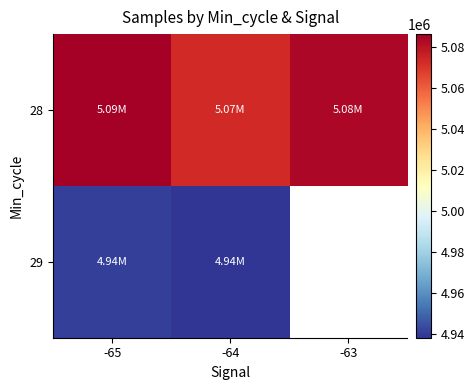

Rank the categories by 29 value from lowest to highest.

-64, -63, -65